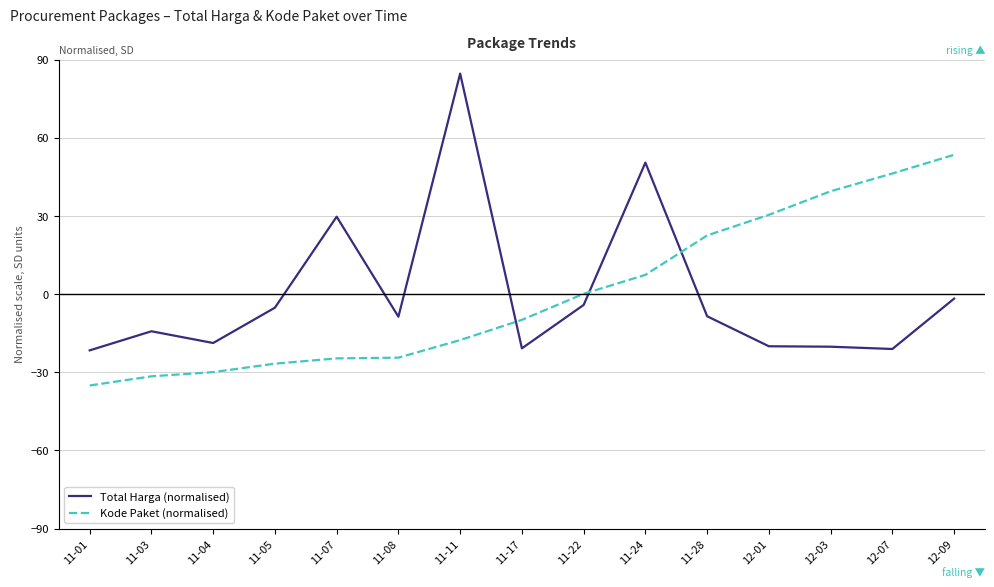

How many negative values does the Total Harga (normalised) series have?

12